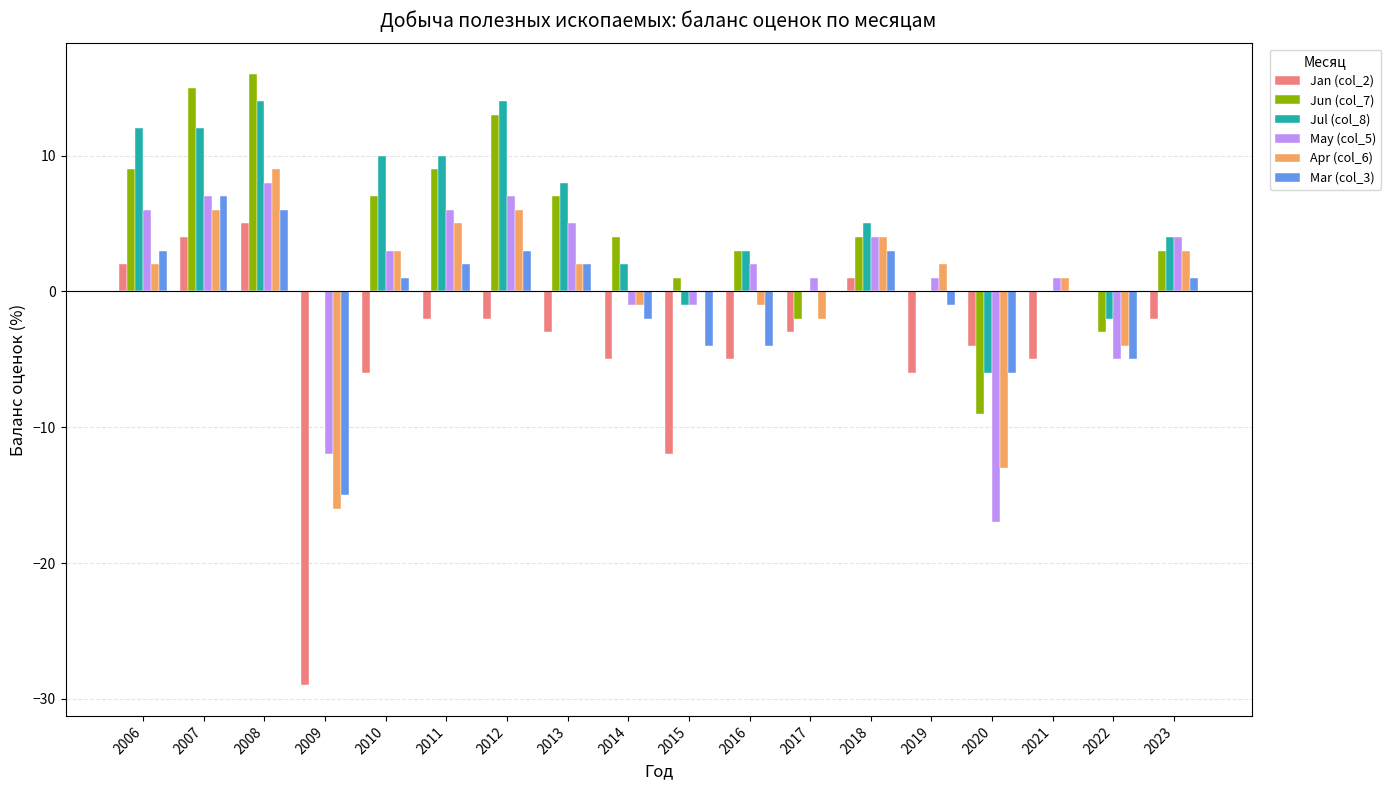

Is it true that Mar (col_3) equals 3 at 2012?

True